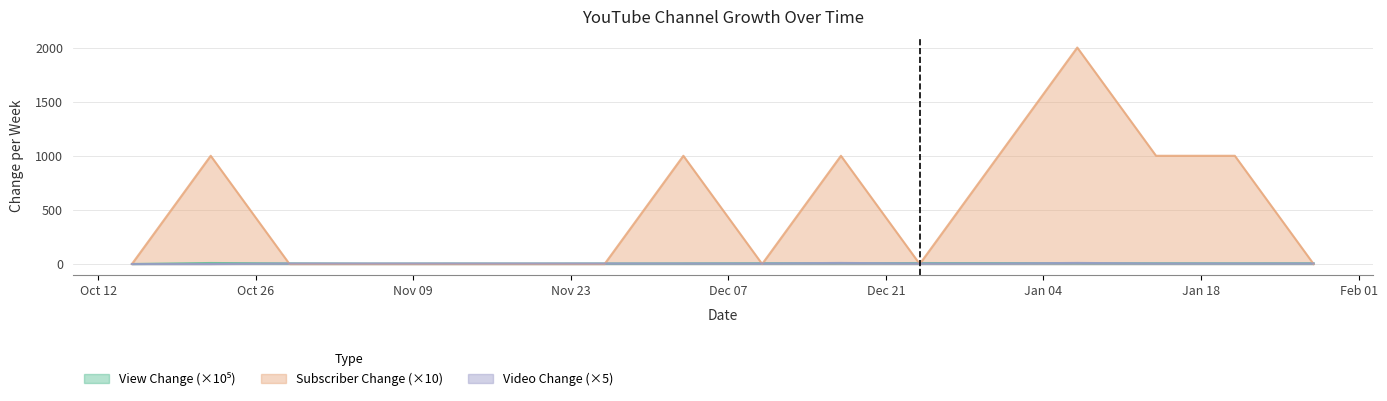

At 2020-10-15, list the series in order from largest to smallest.

viewChange, subscriberChange, videoChange